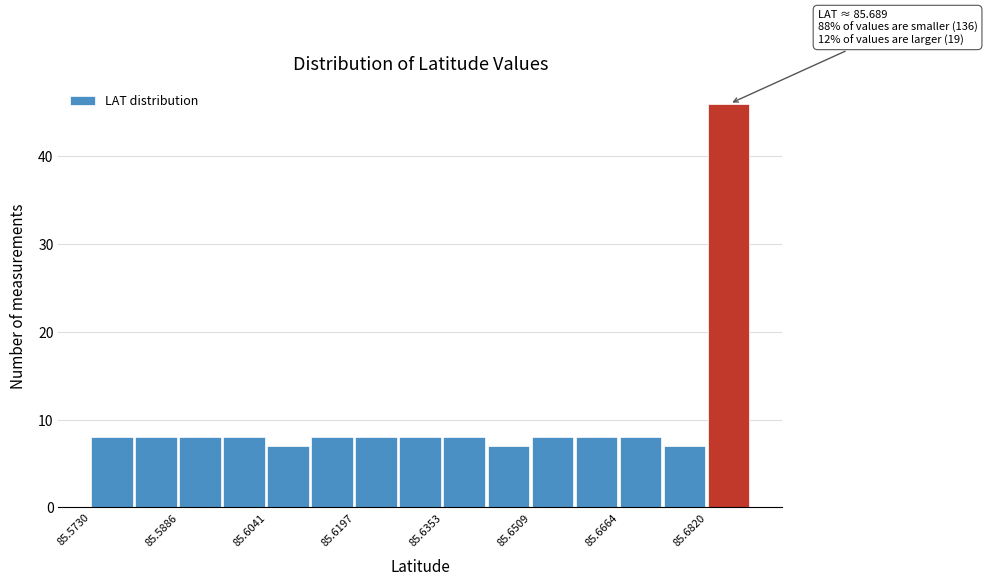

Around what value on the x-axis is the tallest bar? Give the approximate position of its centre, as read against the axis.

85.686